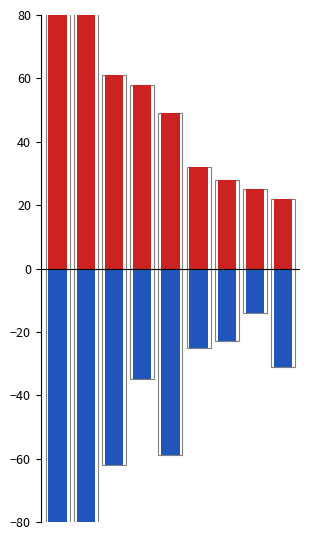

Read the value at 7, to the nearest 5.

-15